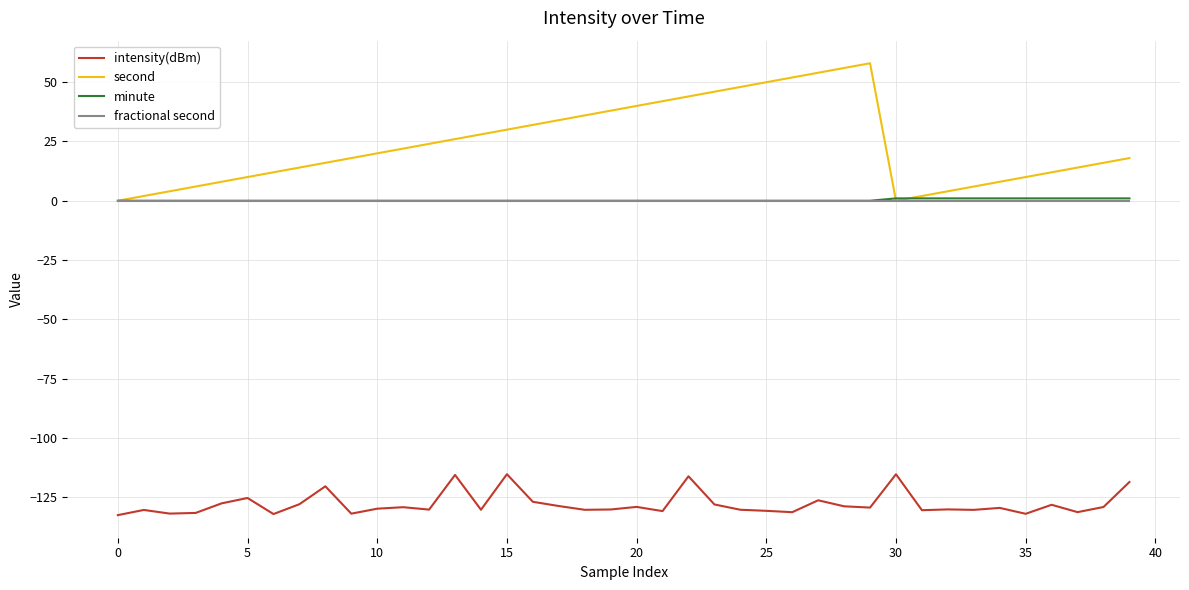

Which series has the largest range (max minus min)?

second